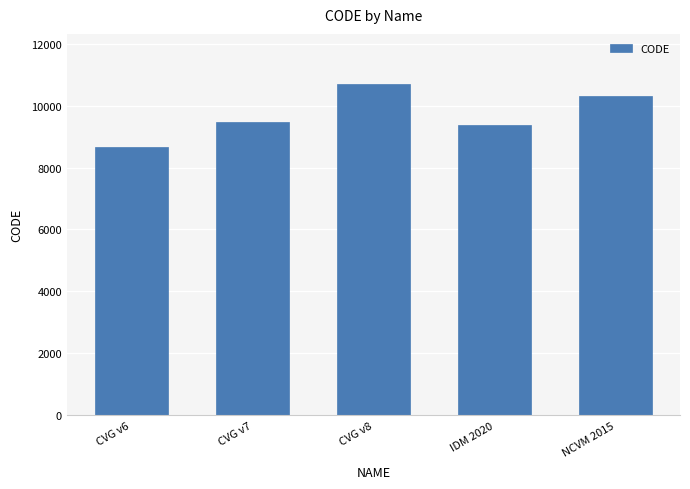

Rank the categories by value from lowest to highest.

CVG v6, IDM 2020, CVG v7, NCVM 2015, CVG v8